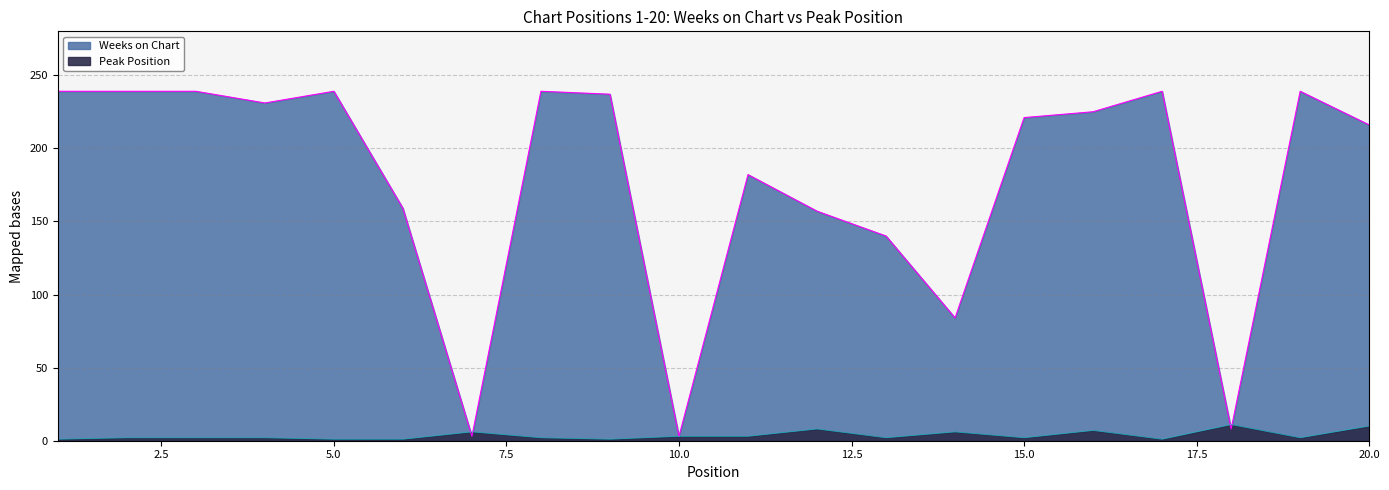

What is the lowest value of the Weeks on Chart series?

3